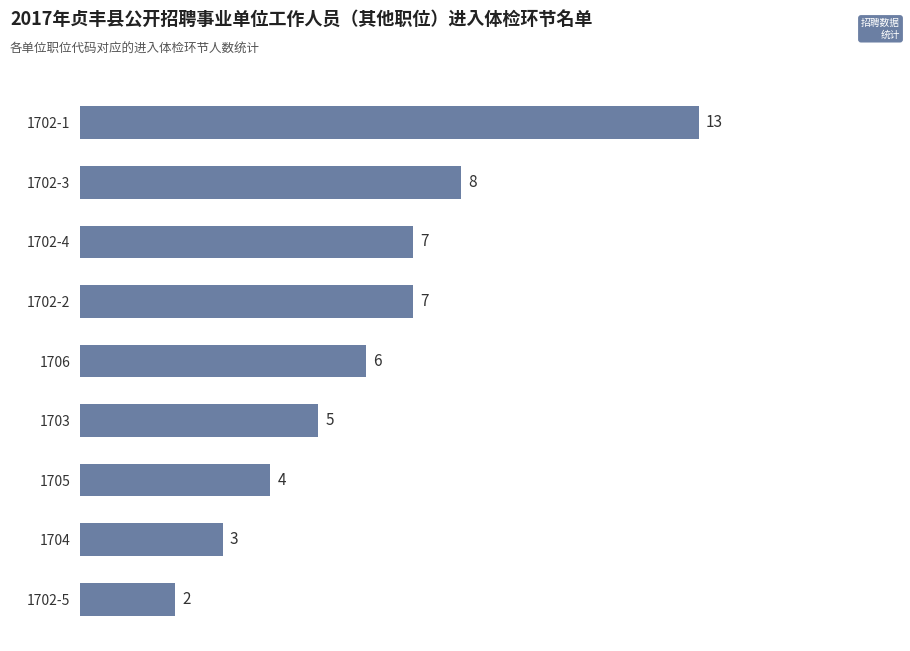

True or false: the data shows 8 at 1702-3.

True